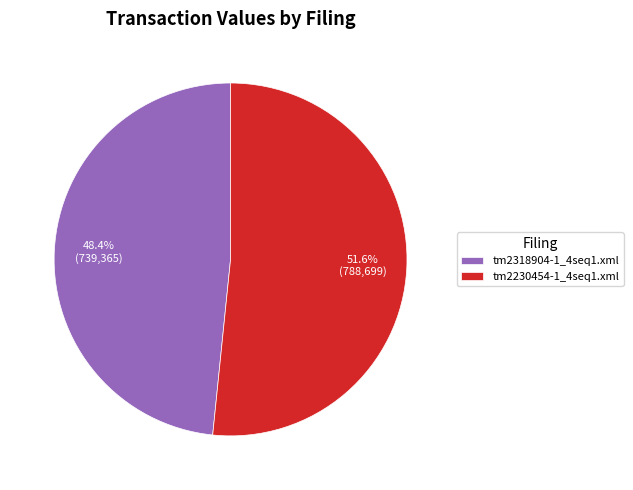

Which slice represents more than half of the pie?

tm2230454-1_4seq1.xml